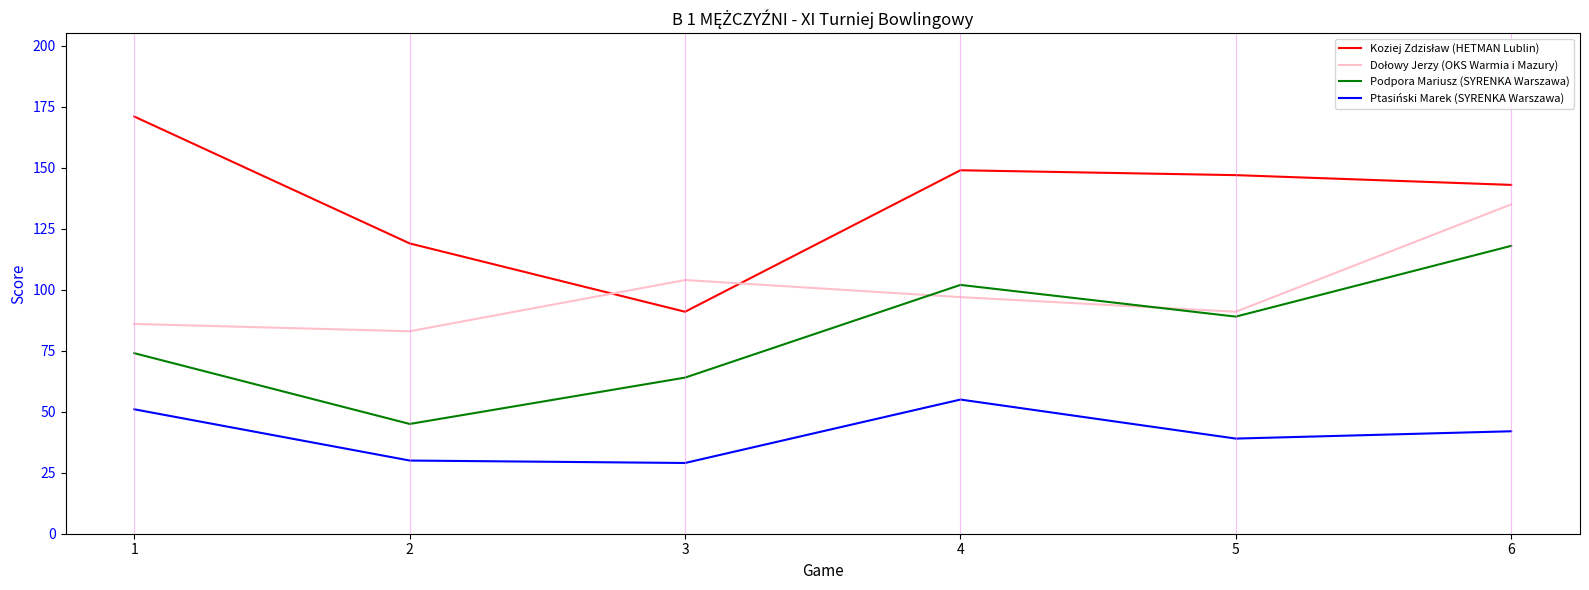

Which category has the highest value in the Podpora Mariusz (SYRENKA Warszawa) series?

6